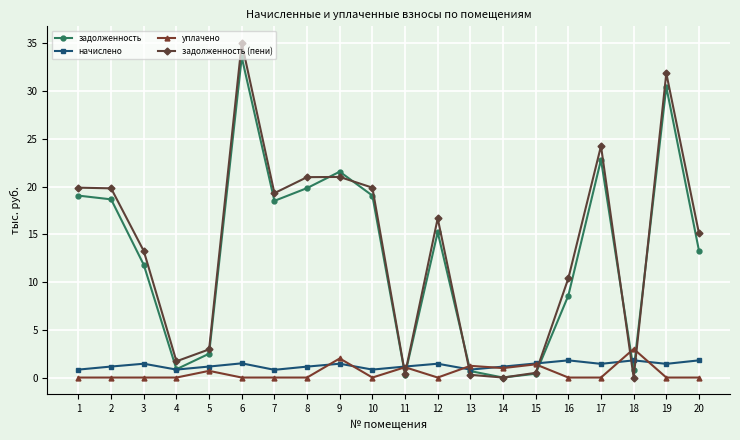

True or false: начислено and задолженность cross at least once.

True